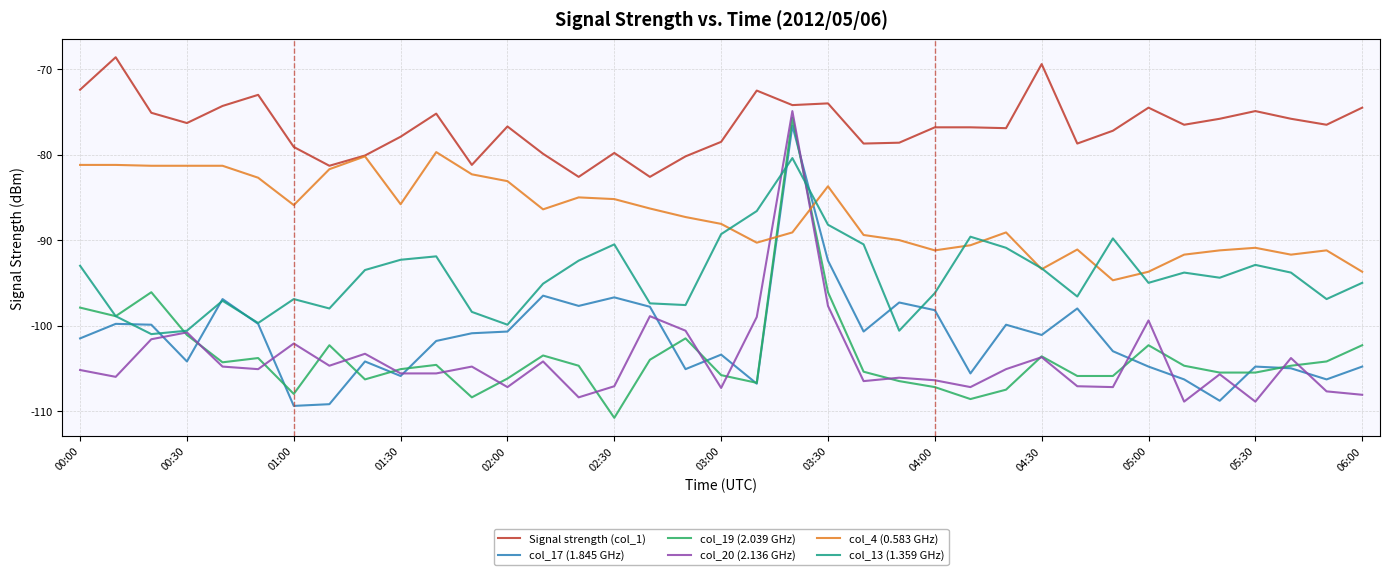

What is the highest value of the col_19 (2.039 GHz) series?

-75.7